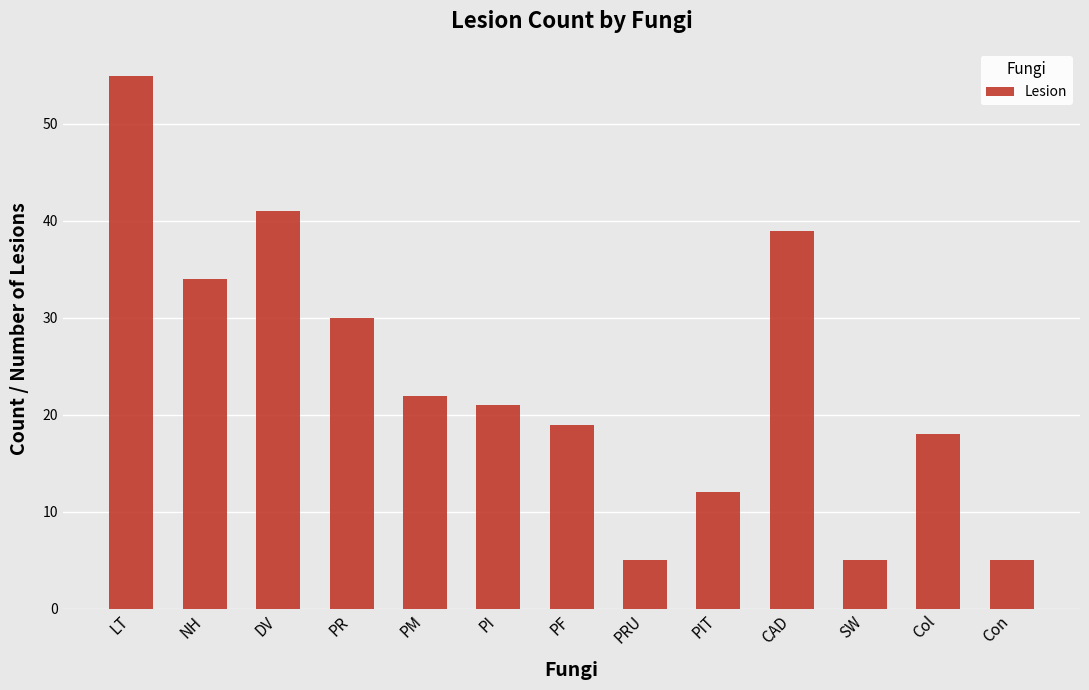

What is the minimum value shown in the chart?

5